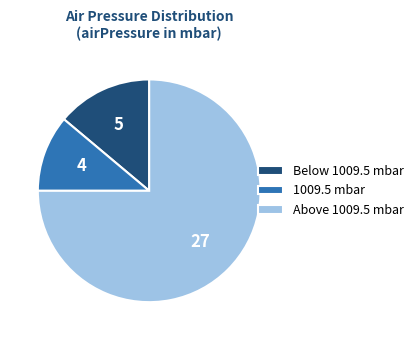

Which slice is the largest?

Above 1009.5 mbar